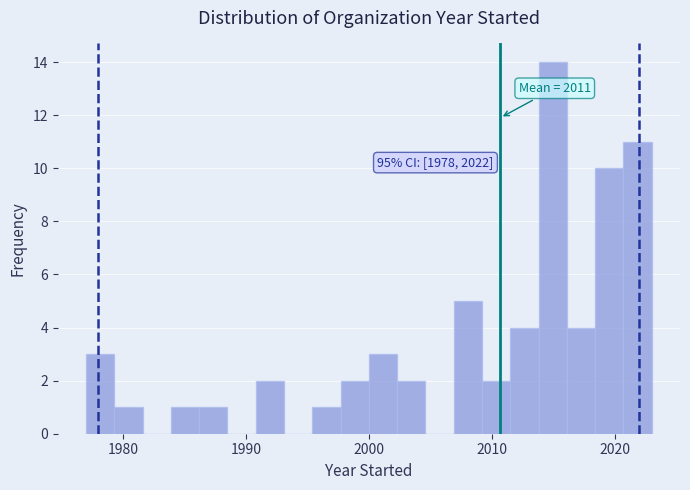

Around what value on the x-axis is the tallest bar? Give the approximate position of its centre, as read against the axis.

2015